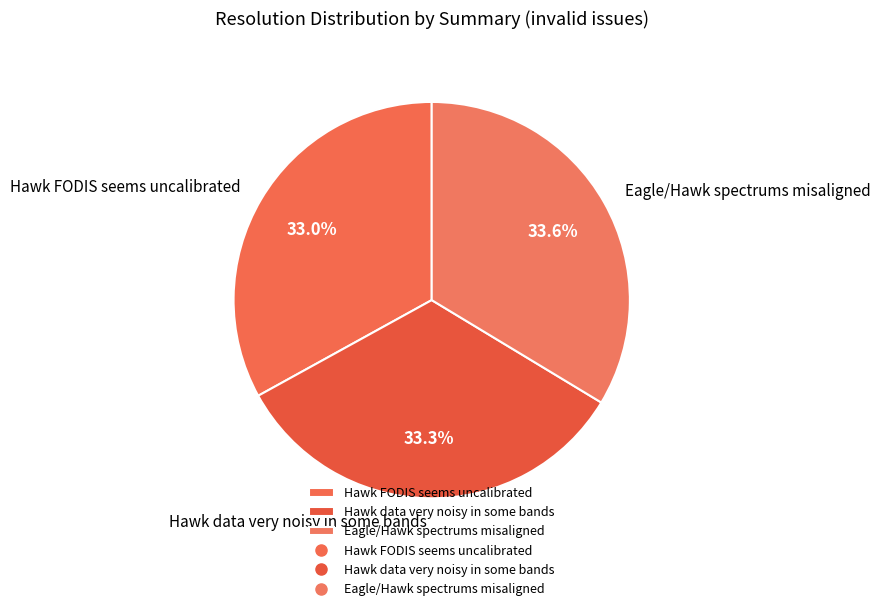

What percentage is NOT represented by Hawk FODIS seems uncalibrated?

67.0%